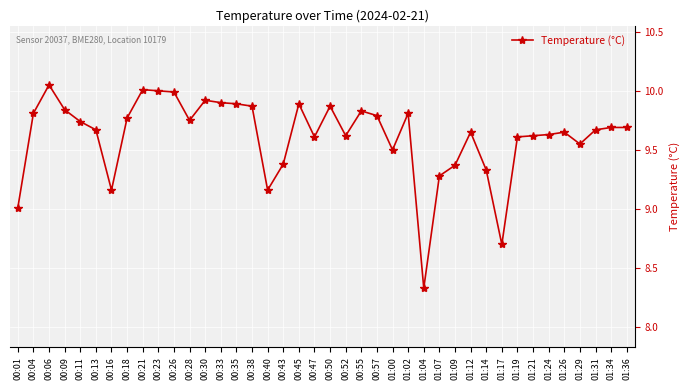

What is the label of the 22nd point from the left?

00:52